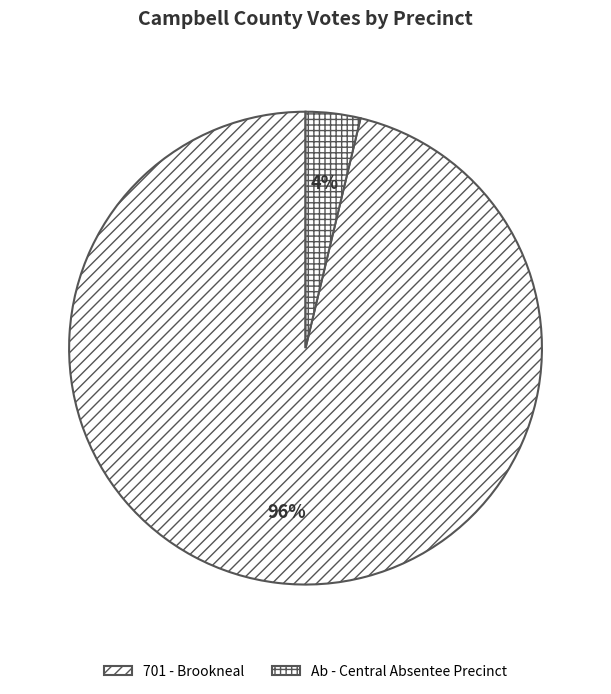

Count the number of slices in the pie.

2